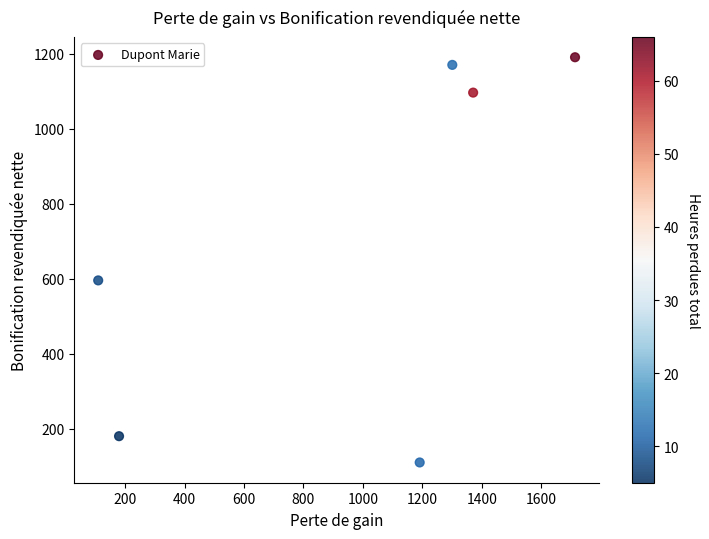

What Y value in the scatter plot is closest to 650?

595.5